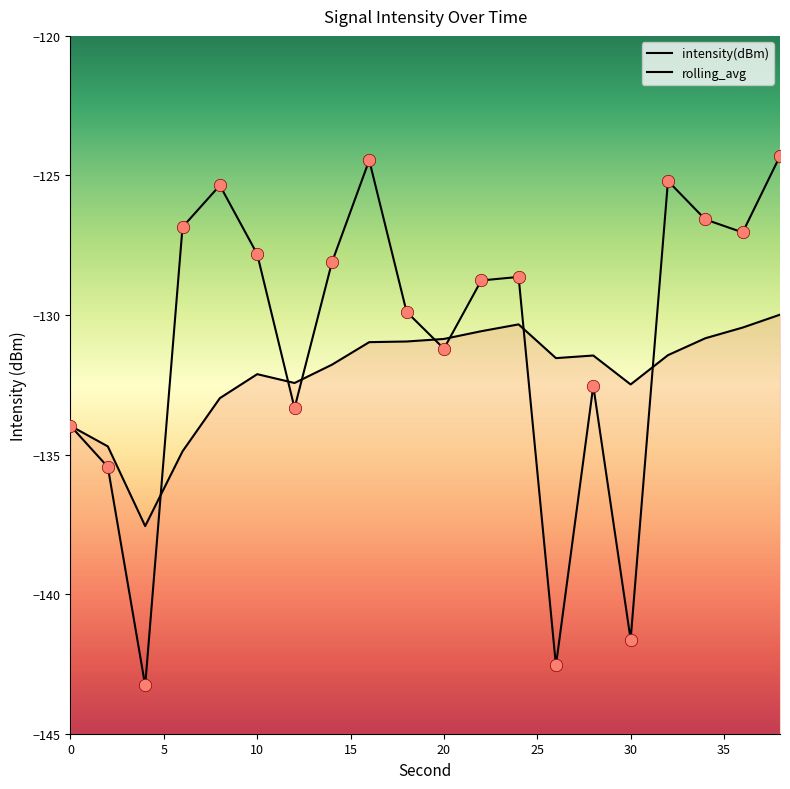

Is the value of rolling_avg at 30 greater than the value of intensity(dBm) at 0?

Yes